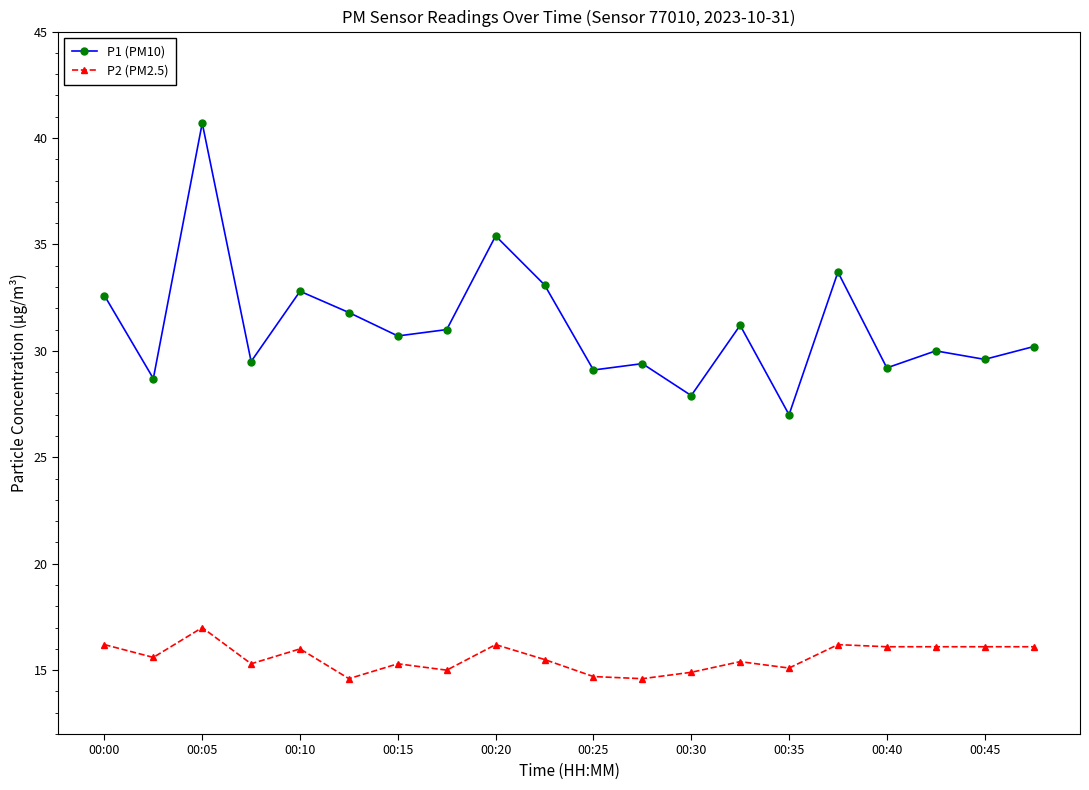

List the series in order of their overall mean, highest first.

P1 (PM10), P2 (PM2.5)